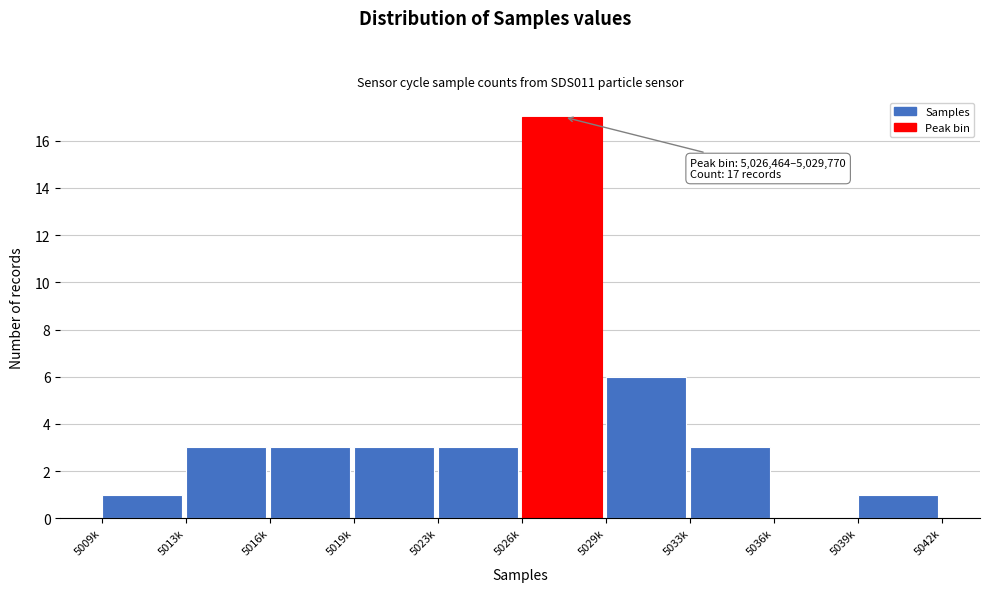

Reading left to right, extract all data points from this chart.

5009k=1	5013k=3	5016k=3	5019k=3	5023k=3	5026k=17	5029k=6	5033k=3	5036k=0	5039k=1